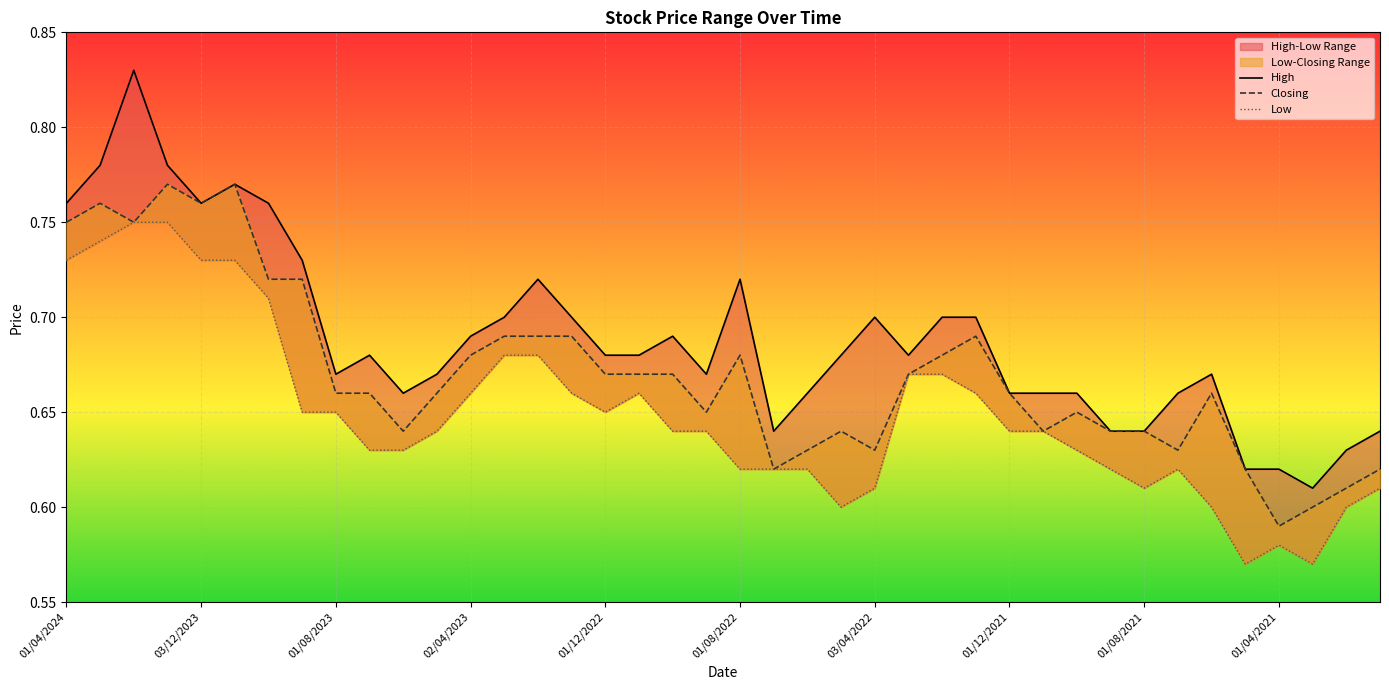

Reading left to right, extract all data points from this chart.

High: 0.8	0.8	0.8	0.8	0.8	0.8	0.8	0.7	0.7	0.7	0.7	0.7	0.7	0.7	0.7	0.7	0.7	0.7	0.7	0.7	0.7	0.6	0.7	0.7	0.7	0.7	0.7	0.7	0.7	0.7	0.7	0.6	0.6	0.7	0.7	0.6	0.6	0.6	0.6	0.6
Closing: 0.8	0.8	0.8	0.8	0.8	0.8	0.7	0.7	0.7	0.7	0.6	0.7	0.7	0.7	0.7	0.7	0.7	0.7	0.7	0.7	0.7	0.6	0.6	0.6	0.6	0.7	0.7	0.7	0.7	0.6	0.7	0.6	0.6	0.6	0.7	0.6	0.6	0.6	0.6	0.6
Low: 0.7	0.7	0.8	0.8	0.7	0.7	0.7	0.7	0.7	0.6	0.6	0.6	0.7	0.7	0.7	0.7	0.7	0.7	0.6	0.6	0.6	0.6	0.6	0.6	0.6	0.7	0.7	0.7	0.6	0.6	0.6	0.6	0.6	0.6	0.6	0.6	0.6	0.6	0.6	0.6